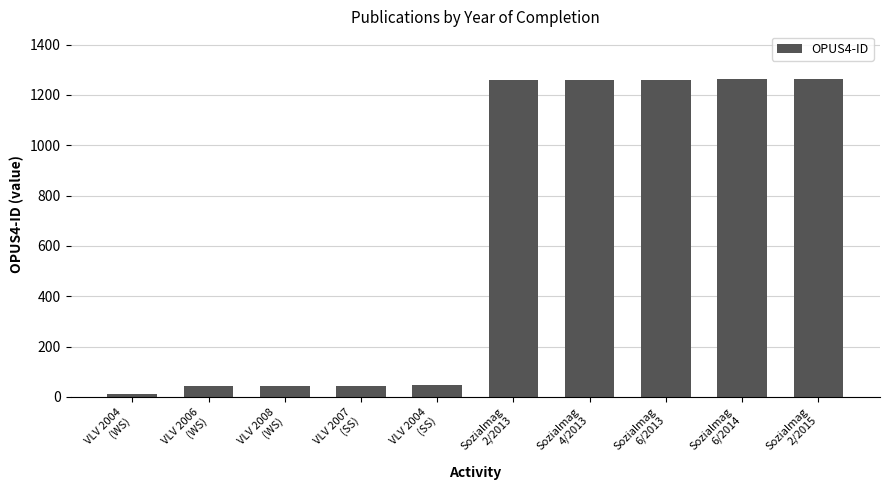

What is the change in value from VLV 2004
(WS) to Sozialmag
6/2013?

+1249